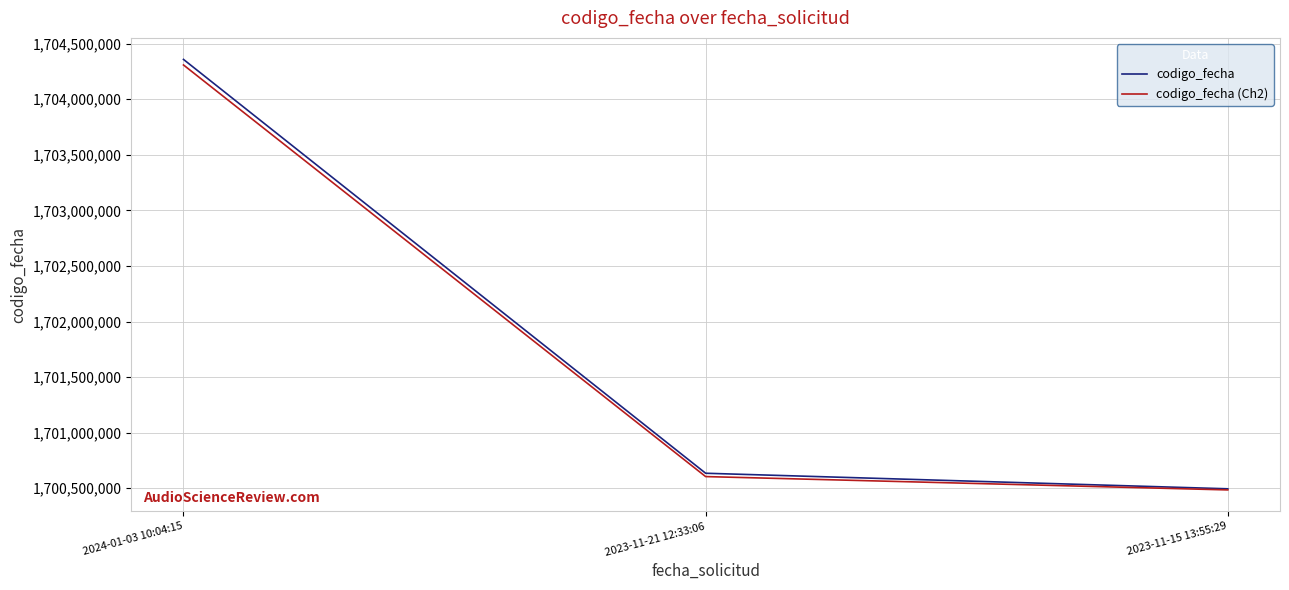

The codigo_fecha series shows 1192517658 at 2024-01-03 10:04:15. True or false?

False